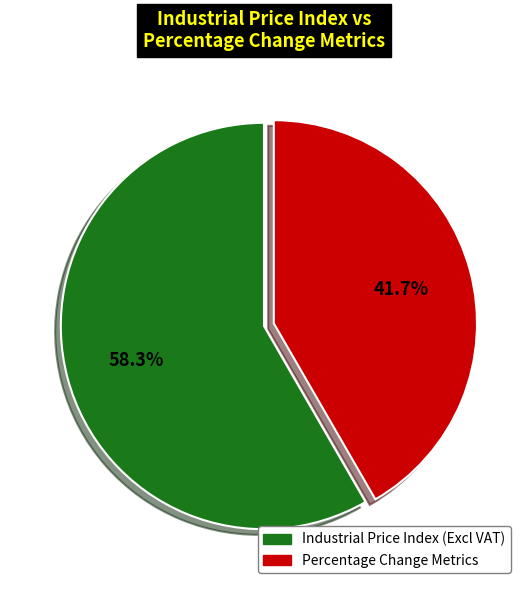

How many segments does this pie chart have?

2